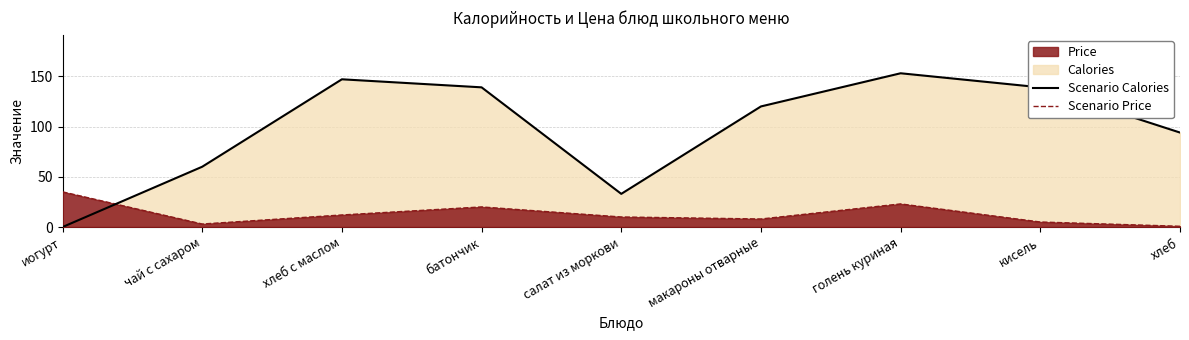

Which category has the lowest value in the Scenario Price series?

хлеб